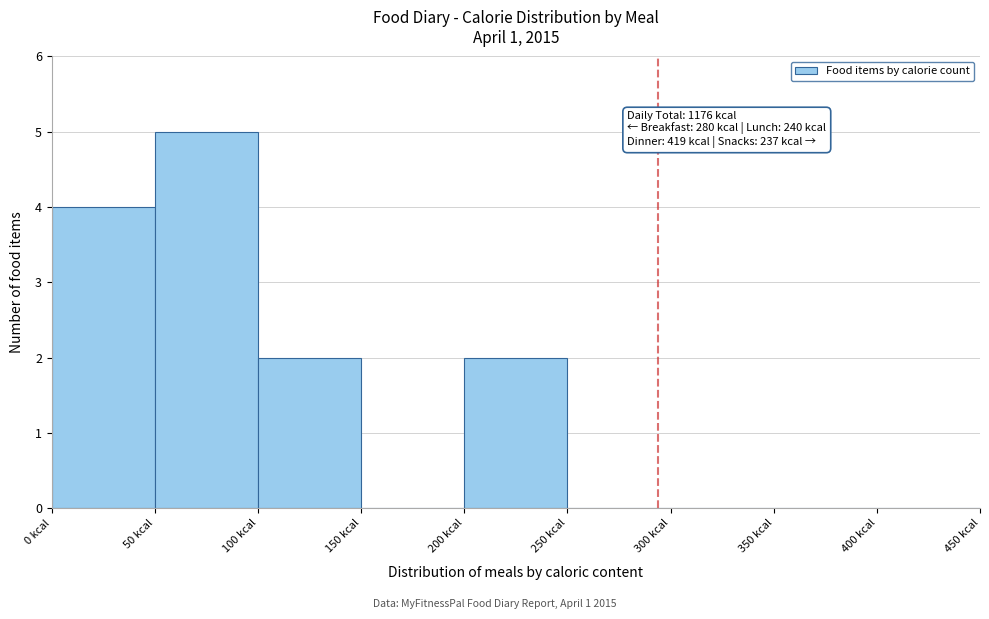

Which range on the x-axis has the tallest bar?

50 to 100